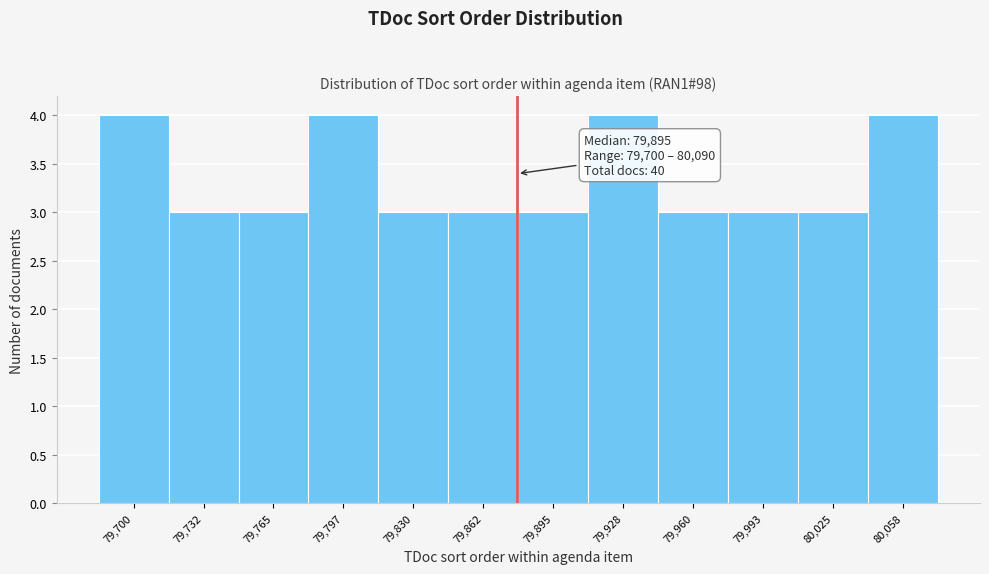

Reading right to left, transcribe all the data shown in this chart.

80,058=4	80,025=3	79,993=3	79,960=3	79,928=4	79,895=3	79,862=3	79,830=3	79,797=4	79,765=3	79,732=3	79,700=4